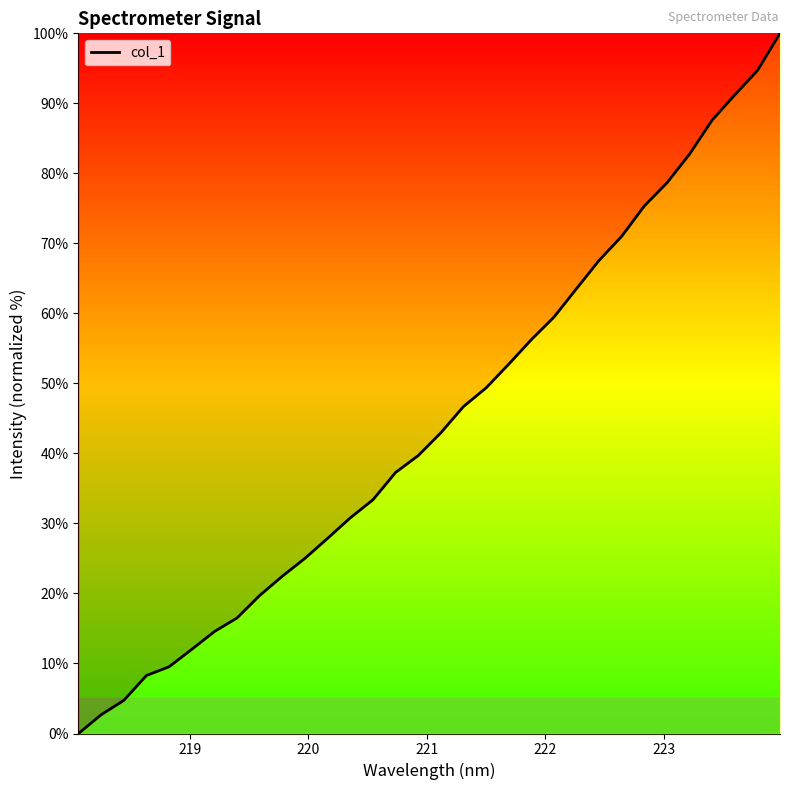

What is the maximum value shown in the chart?

100.0